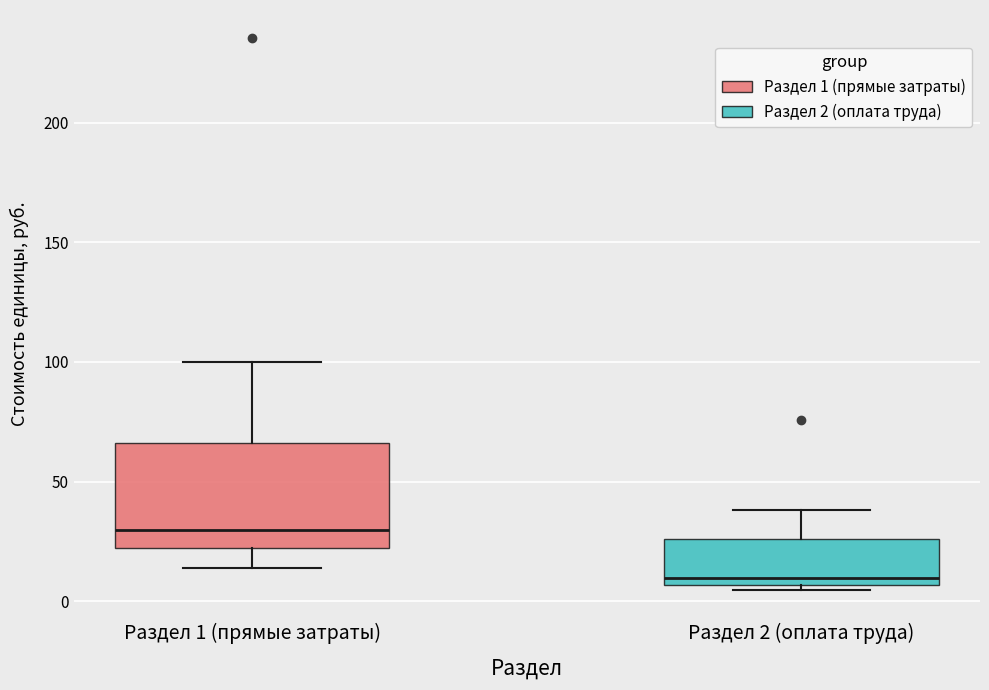

Reading left to right, read every box against the y-axis: the position of its median line, the range the box covers, and the ends of its whiskers. The values are not printed on the chart, so give them approximately, as read against the axis.

Раздел 1 (прямые затраты): median 30, box 20 to 65, whiskers 15 to 100
Раздел 2 (оплата труда): median 10, box 5 to 25, whiskers 5 (just below the box's lower edge) to 40